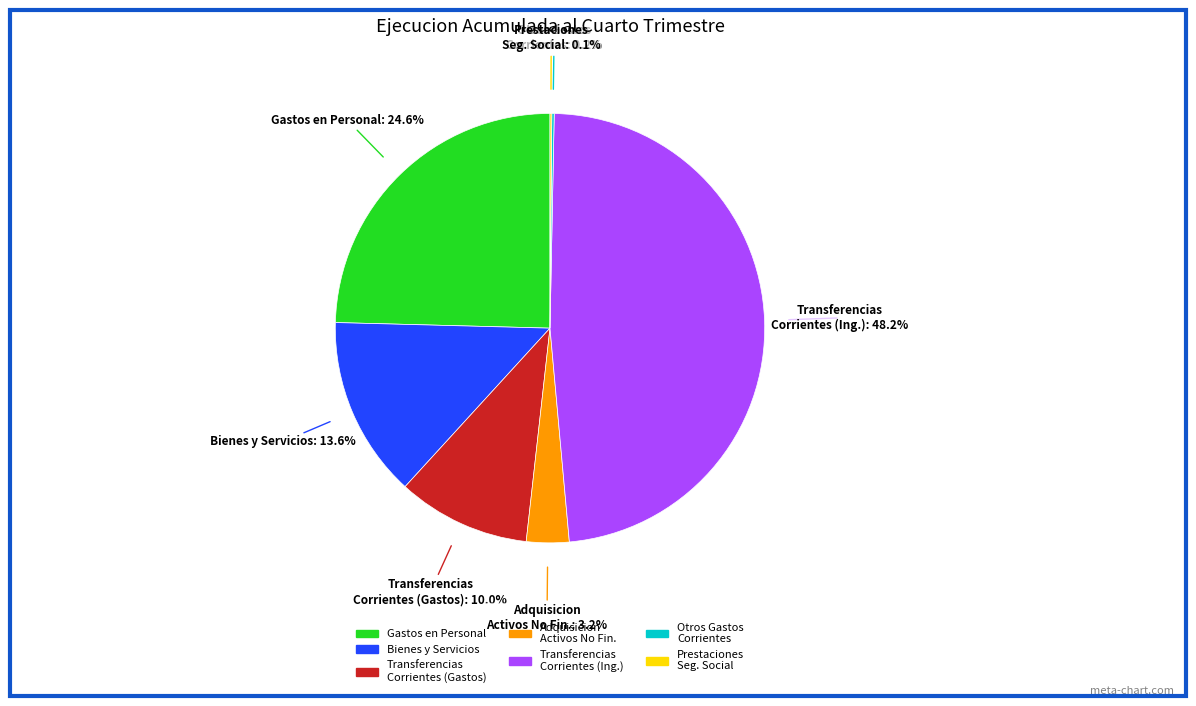

What percentage do Gastos en Personal and Bienes y Servicios together represent?

38.2%